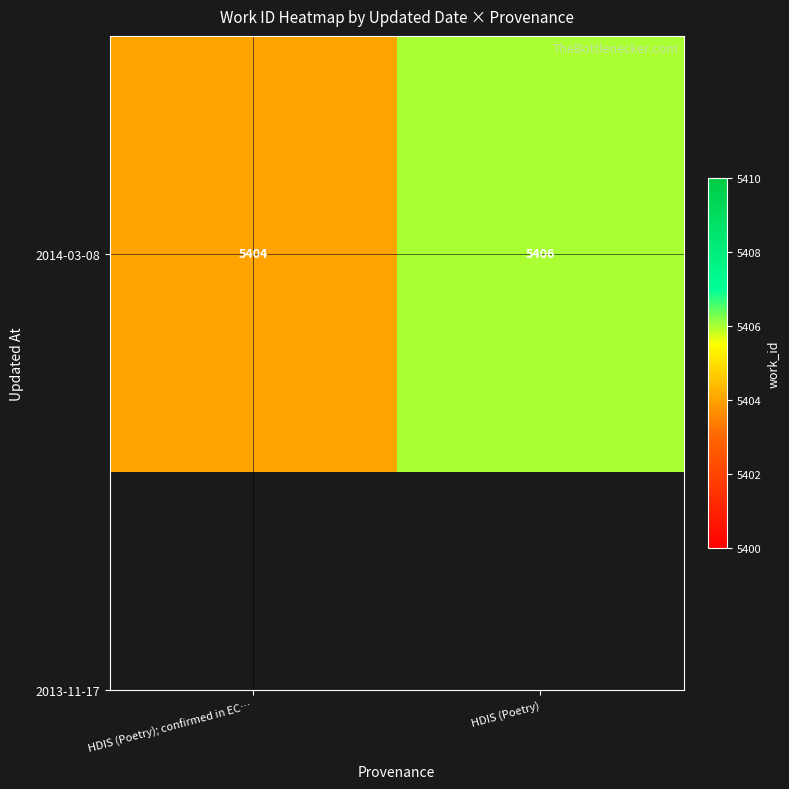

Reading left to right, extract all data points from this chart.

5404	5406